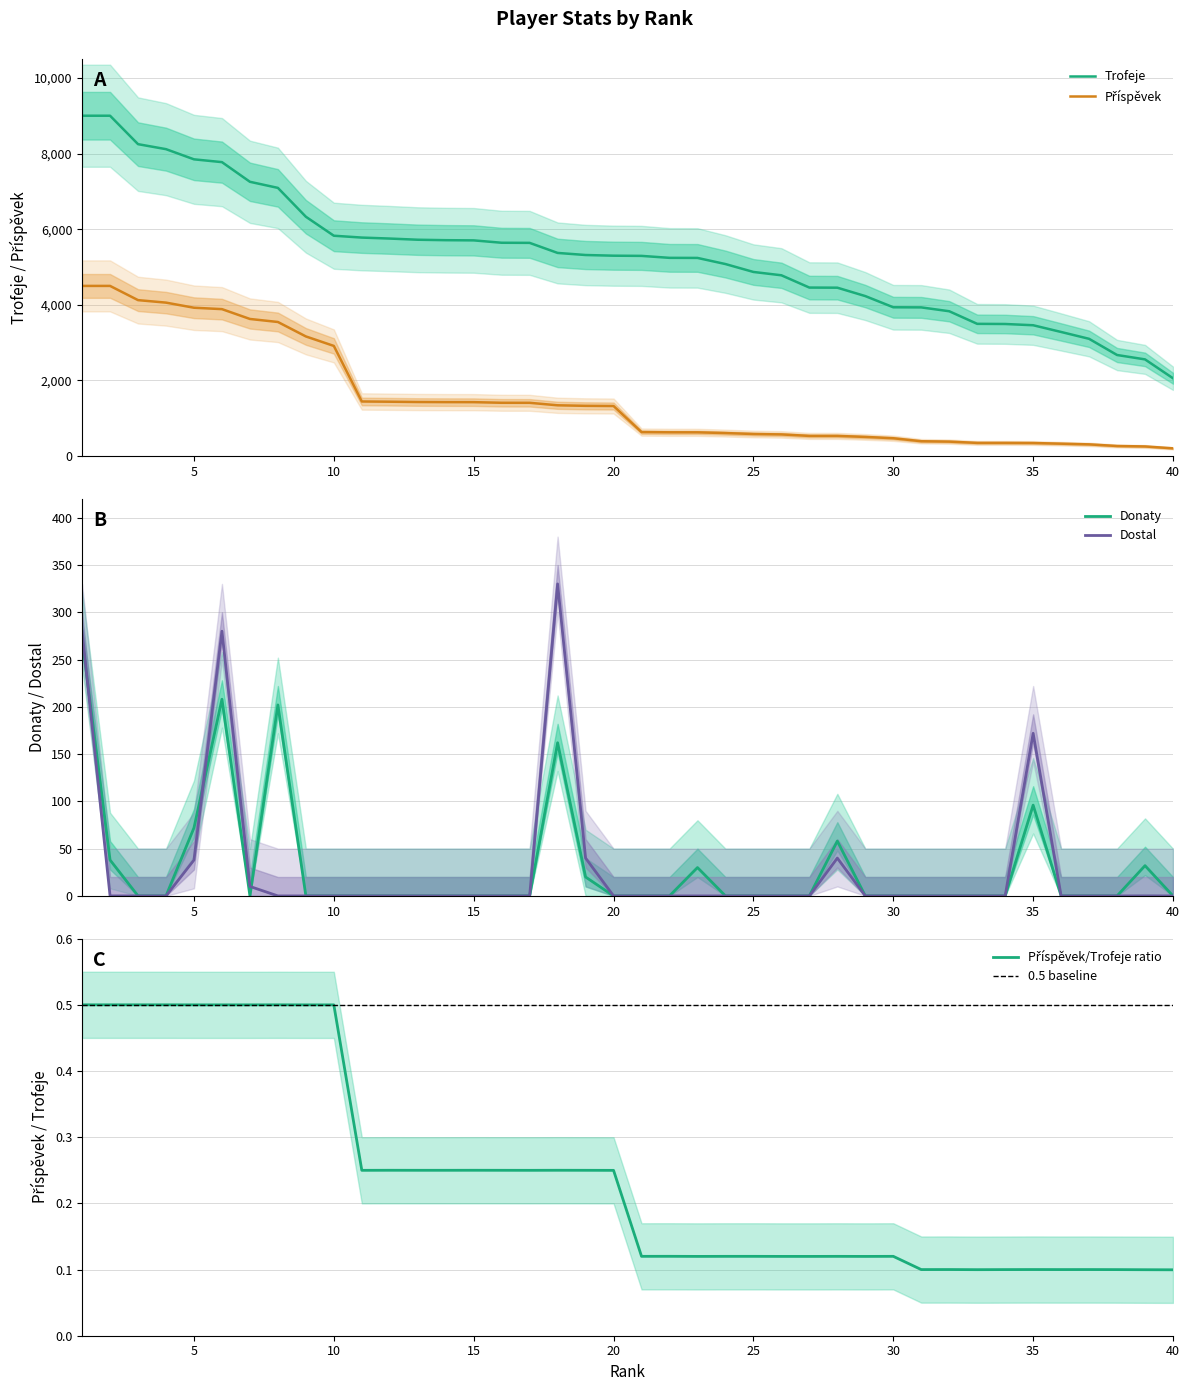

How many data points in Trofeje are above 5299?

19